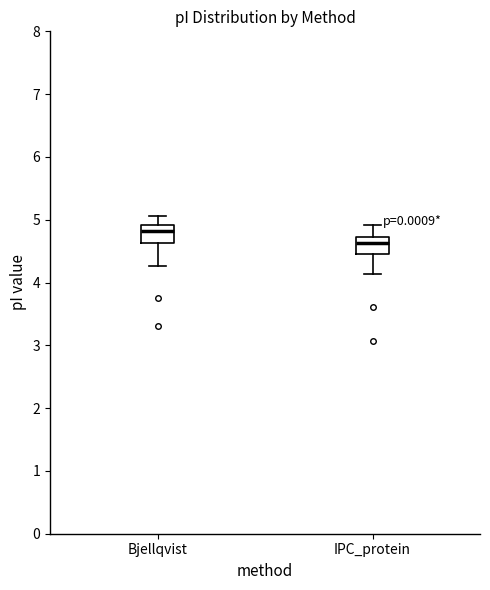

Where is the upper edge of the box for IPC_protein on the y-axis? The values are not printed on the chart, so give them approximately, as read against the axis.

4.7